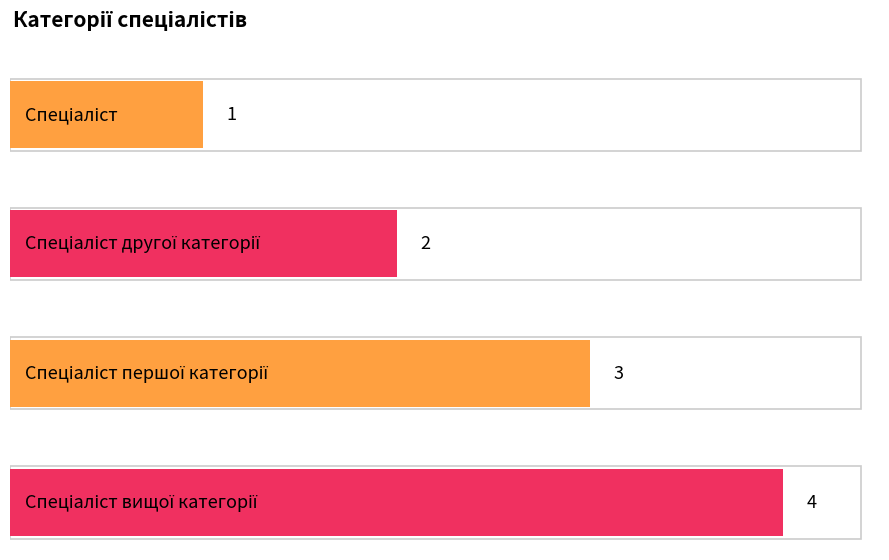

What is the ratio of the value at Спеціаліст вищої категорії to the value at Спеціаліст другої категорії?

2.0